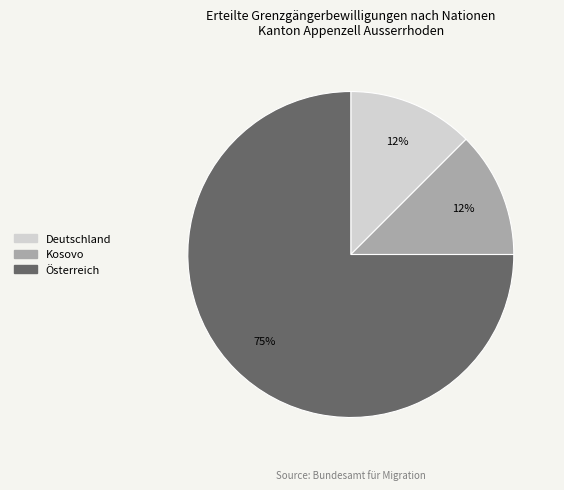

Between Österreich and Deutschland, which is larger?

Österreich